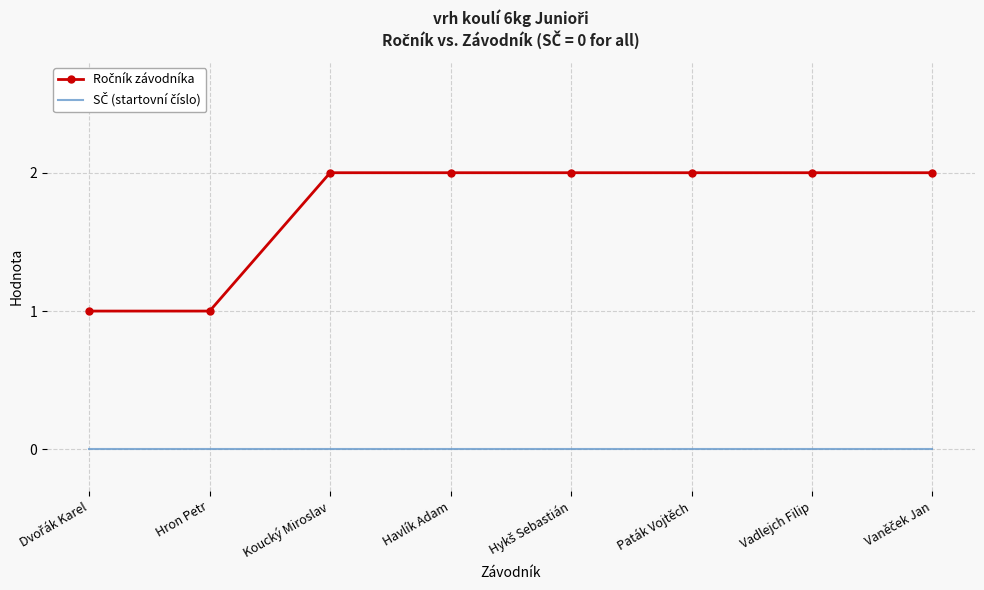

Where is Ročník závodníka nearest to the value 1?

Dvořák Karel